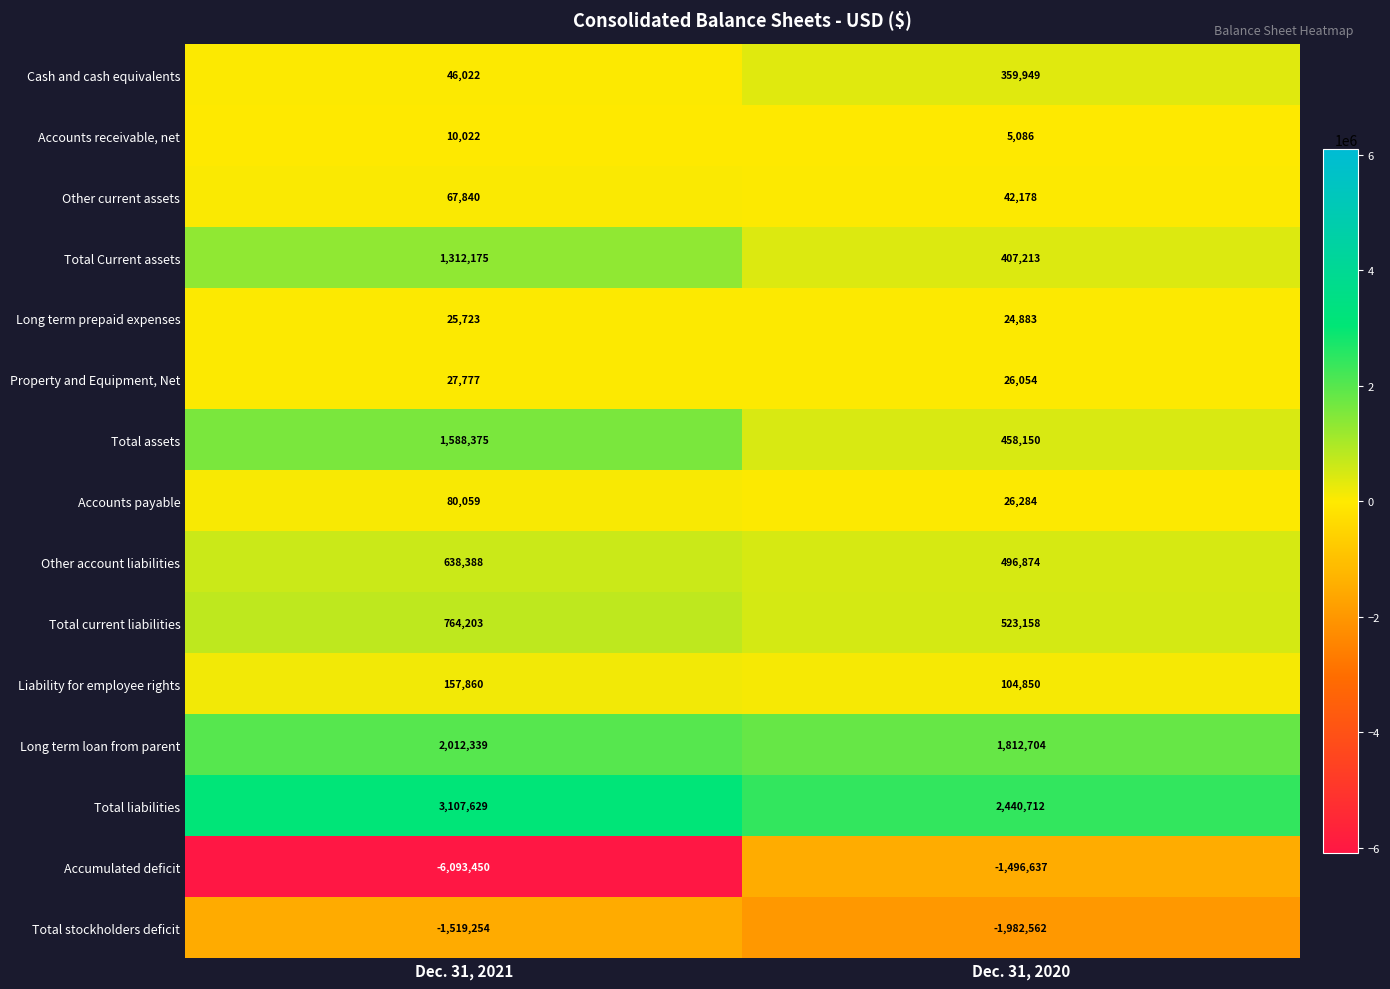

Count the number of categories in the chart.

2